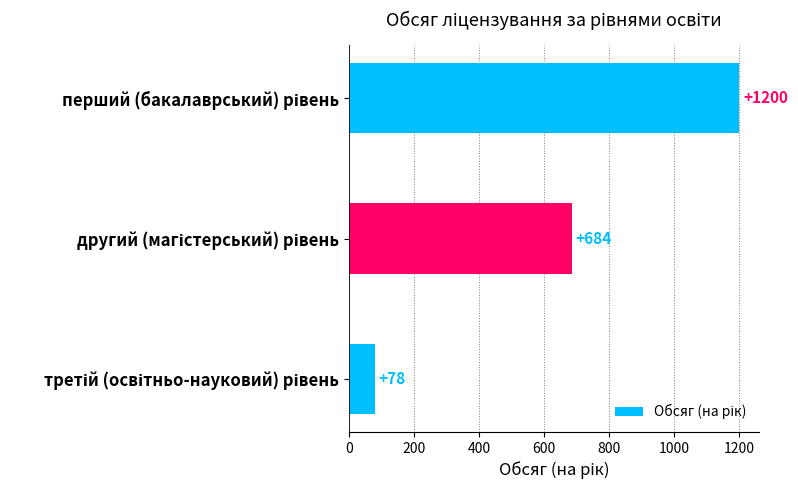

What is the average value?

654